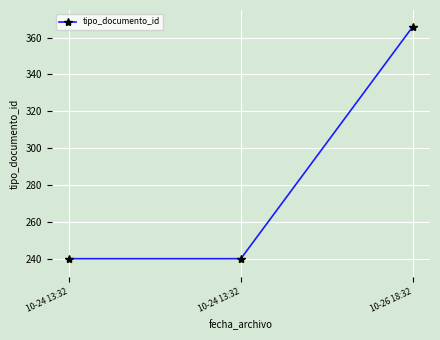

What is the difference between the maximum and minimum values?

126